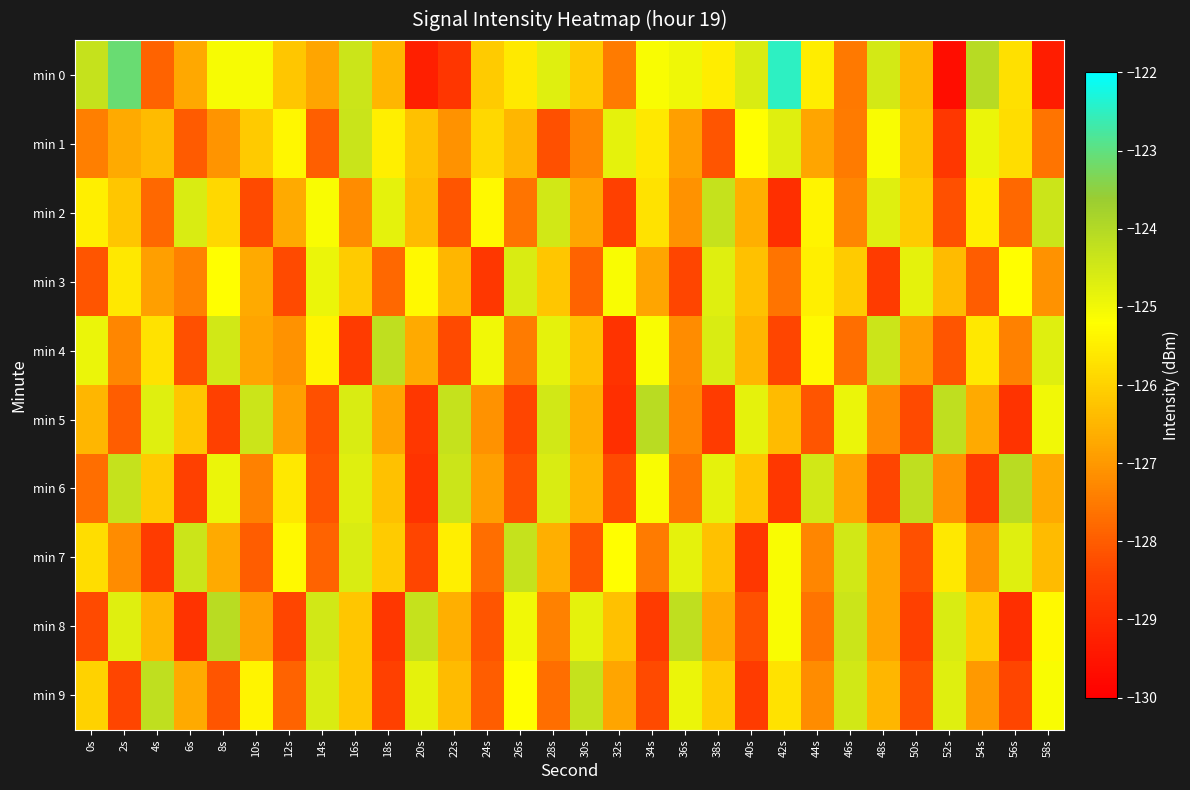

Reading left to right, extract all data points from this chart.

min 0: 0s=-124.3	2s=-123.1	4s=-127.9	6s=-126.7	8s=-125.1	10s=-125.1	12s=-126.2	14s=-126.8	16s=-124.4	18s=-126.5	20s=-129.3	22s=-128.7	24s=-126.1	26s=-125.6	28s=-124.7	30s=-126.1	32s=-127.5	34s=-125.1	36s=-125.0	38s=-125.5	40s=-124.6	42s=-122.5	44s=-125.5	46s=-127.5	48s=-124.5	50s=-126.5	52s=-129.7	54s=-124.1	56s=-125.7	58s=-129.3
min 1: 0s=-127.4	2s=-126.7	4s=-126.4	6s=-128.0	8s=-127.1	10s=-126.1	12s=-125.3	14s=-128.0	16s=-124.3	18s=-125.5	20s=-126.3	22s=-127.1	24s=-125.9	26s=-126.5	28s=-128.2	30s=-127.3	32s=-124.8	34s=-125.6	36s=-126.9	38s=-128.1	40s=-125.2	42s=-124.7	44s=-126.8	46s=-127.5	48s=-125.1	50s=-126.3	52s=-128.7	54s=-124.9	56s=-125.8	58s=-127.6
min 2: 0s=-125.5	2s=-126.2	4s=-127.8	6s=-124.6	8s=-125.9	10s=-128.3	12s=-126.7	14s=-125.1	16s=-127.2	18s=-124.8	20s=-126.4	22s=-128.1	24s=-125.3	26s=-127.6	28s=-124.5	30s=-126.8	32s=-128.5	34s=-125.7	36s=-127.1	38s=-124.3	40s=-126.6	42s=-128.9	44s=-125.4	46s=-127.3	48s=-124.7	50s=-126.1	52s=-128.2	54s=-125.5	56s=-127.8	58s=-124.4
min 3: 0s=-128.1	2s=-125.6	4s=-126.9	6s=-127.4	8s=-125.2	10s=-126.7	12s=-128.3	14s=-124.9	16s=-126.1	18s=-127.8	20s=-125.3	22s=-126.5	24s=-128.7	26s=-124.6	28s=-126.2	30s=-127.9	32s=-125.1	34s=-126.8	36s=-128.4	38s=-124.7	40s=-126.3	42s=-127.6	44s=-125.5	46s=-126.1	48s=-128.6	50s=-124.8	52s=-126.4	54s=-128.0	56s=-125.2	58s=-127.1
min 4: 0s=-124.9	2s=-127.3	4s=-125.7	6s=-128.2	8s=-124.5	10s=-126.8	12s=-127.1	14s=-125.4	16s=-128.6	18s=-124.2	20s=-126.7	22s=-128.3	24s=-125.0	26s=-127.5	28s=-124.8	30s=-126.3	32s=-128.8	34s=-125.1	36s=-127.2	38s=-124.6	40s=-126.5	42s=-128.4	44s=-125.3	46s=-127.7	48s=-124.4	50s=-126.9	52s=-128.1	54s=-125.6	56s=-127.4	58s=-124.7
min 5: 0s=-126.5	2s=-128.0	4s=-124.7	6s=-126.2	8s=-128.5	10s=-124.4	12s=-126.9	14s=-128.2	16s=-124.6	18s=-126.8	20s=-128.7	22s=-124.3	24s=-127.1	26s=-128.4	28s=-124.5	30s=-126.6	32s=-128.9	34s=-124.1	36s=-127.3	38s=-128.6	40s=-124.8	42s=-126.4	44s=-128.1	46s=-124.9	48s=-127.2	50s=-128.3	52s=-124.2	54s=-126.7	56s=-128.8	58s=-125.0
min 6: 0s=-127.7	2s=-124.3	4s=-126.1	6s=-128.5	8s=-124.9	10s=-127.4	12s=-125.6	14s=-128.1	16s=-124.7	18s=-126.3	20s=-128.8	22s=-124.4	24s=-126.9	26s=-128.2	28s=-124.6	30s=-126.5	32s=-128.3	34s=-125.1	36s=-127.6	38s=-124.8	40s=-126.2	42s=-128.7	44s=-124.5	46s=-126.8	48s=-128.4	50s=-124.2	52s=-127.1	54s=-128.6	56s=-124.1	58s=-126.7
min 7: 0s=-125.8	2s=-127.2	4s=-128.6	6s=-124.4	8s=-126.7	10s=-128.0	12s=-125.3	14s=-127.9	16s=-124.6	18s=-126.1	20s=-128.4	22s=-125.5	24s=-127.7	26s=-124.3	28s=-126.6	30s=-128.1	32s=-125.2	34s=-127.5	36s=-124.8	38s=-126.3	40s=-128.7	42s=-125.1	44s=-127.3	46s=-124.5	48s=-126.8	50s=-128.2	52s=-125.6	54s=-127.1	56s=-124.7	58s=-126.4
min 8: 0s=-128.3	2s=-124.7	4s=-126.5	6s=-128.8	8s=-124.1	10s=-126.9	12s=-128.4	14s=-124.5	16s=-126.2	18s=-128.7	20s=-124.3	22s=-126.6	24s=-128.1	26s=-125.0	28s=-127.4	30s=-124.8	32s=-126.3	34s=-128.6	36s=-124.2	38s=-126.7	40s=-128.2	42s=-125.1	44s=-127.6	46s=-124.4	48s=-126.8	50s=-128.5	52s=-124.6	54s=-126.1	56s=-128.9	58s=-125.3
min 9: 0s=-126.0	2s=-128.4	4s=-124.2	6s=-126.7	8s=-128.1	10s=-125.4	12s=-127.9	14s=-124.6	16s=-126.2	18s=-128.5	20s=-124.8	22s=-126.4	24s=-128.0	26s=-125.2	28s=-127.7	30s=-124.3	32s=-126.8	34s=-128.3	36s=-124.9	38s=-126.1	40s=-128.6	42s=-125.7	44s=-127.2	46s=-124.5	48s=-126.5	50s=-128.2	52s=-124.7	54s=-127.0	56s=-128.4	58s=-125.1